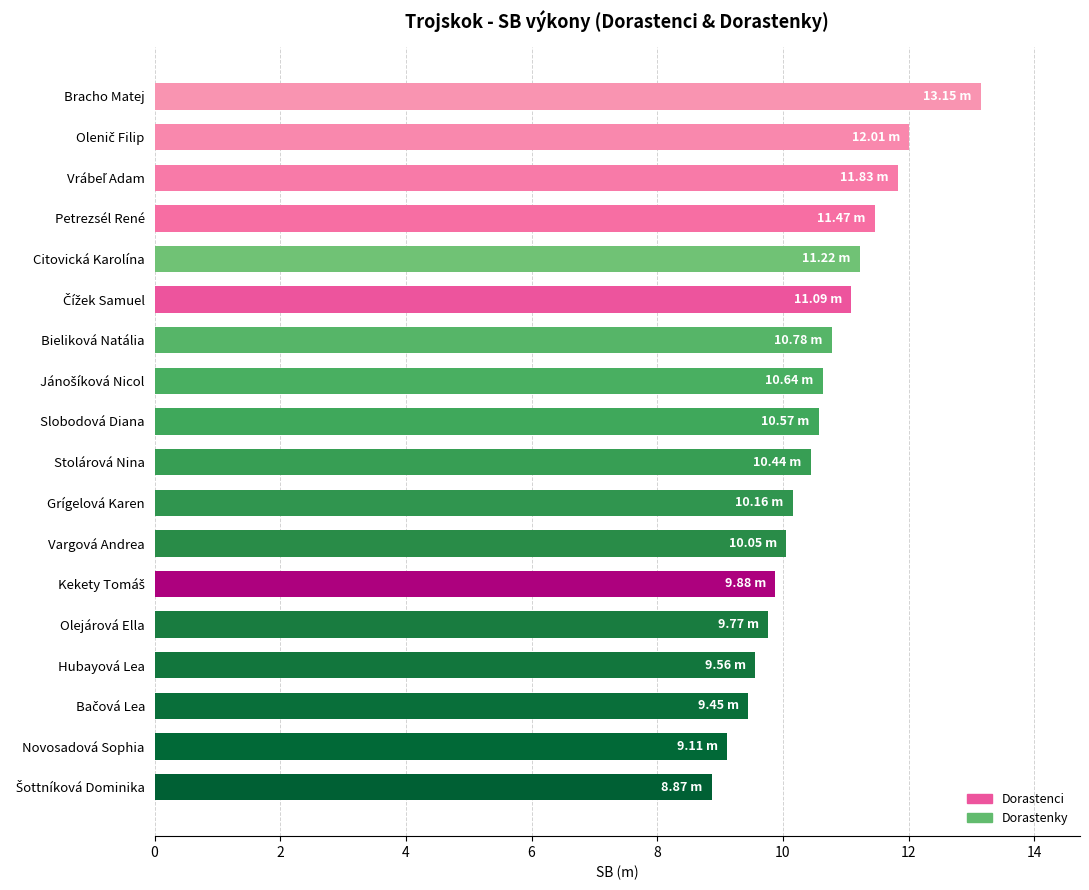

What is the maximum value shown in the chart?

13.2